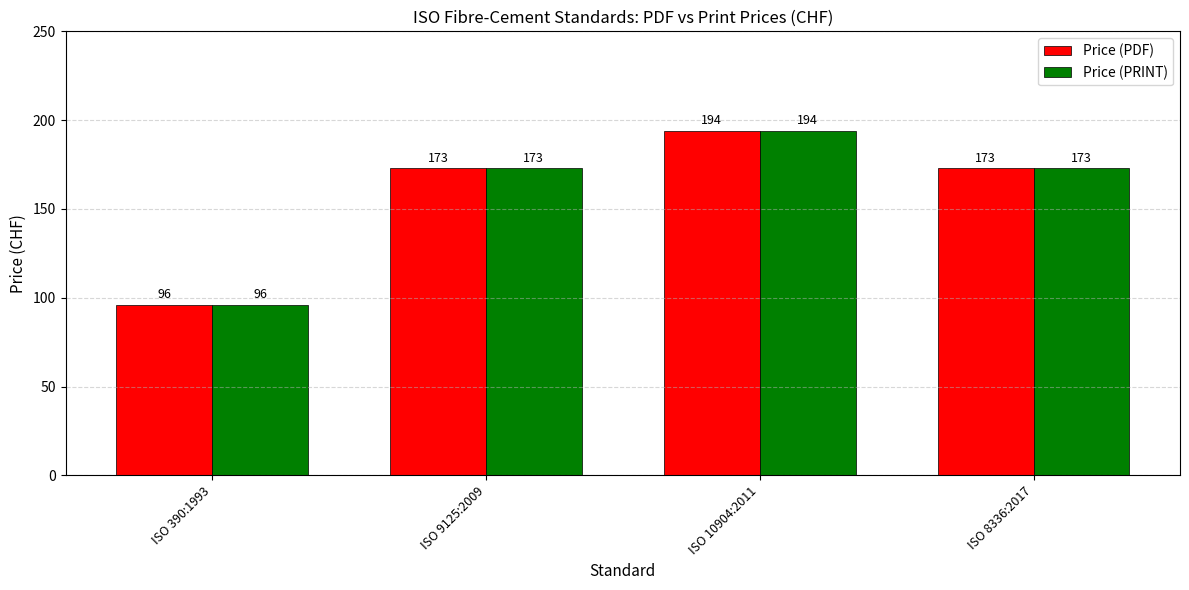

What is the sum of the Price (PDF) values at ISO 390:1993 and ISO 10904:2011?

290